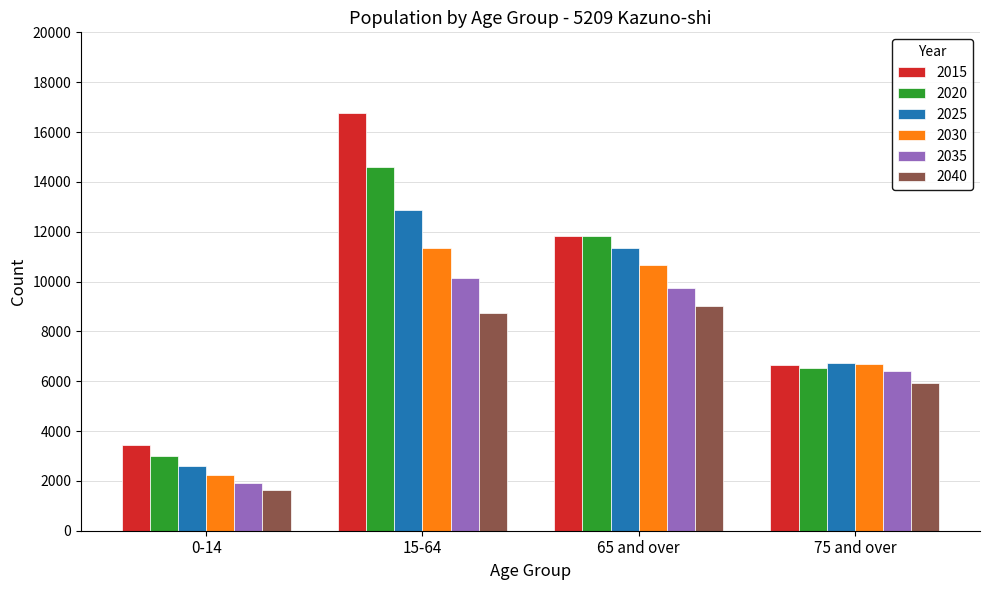

How many distinct data groups are displayed?

6